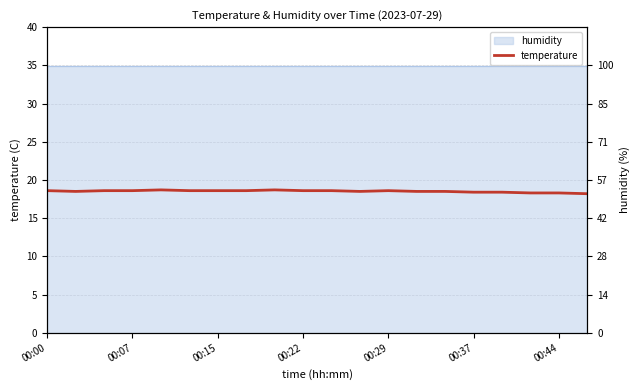

True or false: the data shows 3.8 at 00:29.

False